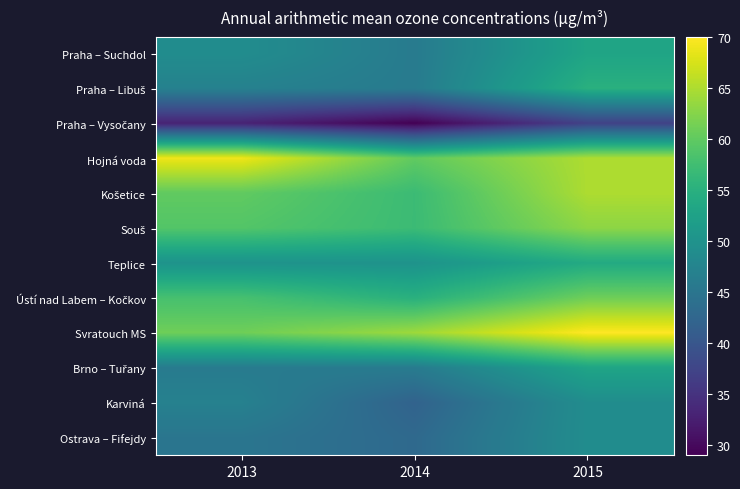

How many series are shown in this chart?

12